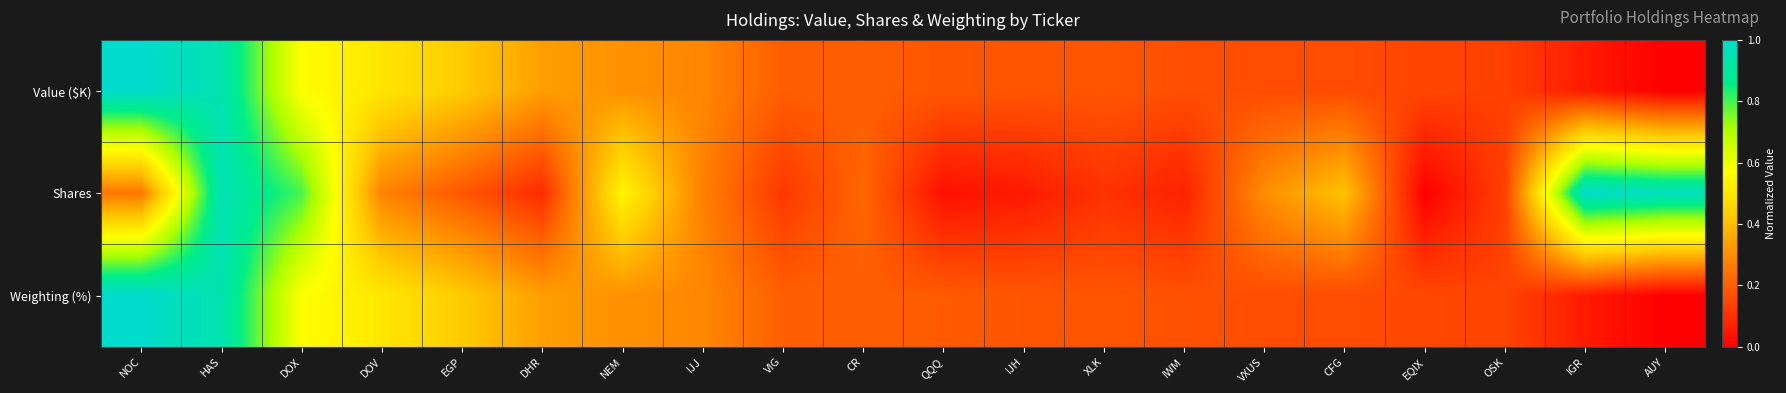

Reading left to right, list all the values displayed in this chart.

Value ($K): NOC=1.0	HAS=0.9	DOX=0.6	DOV=0.5	EGP=0.4	DHR=0.3	NEM=0.3	IJJ=0.3	VIG=0.2	CR=0.2	QQQ=0.2	IJH=0.2	XLK=0.2	IWM=0.2	VXUS=0.2	CFG=0.2	EQIX=0.1	OSK=0.1	IGR=0.1	AUY=0.0
Shares: NOC=0.2	HAS=0.9	DOX=0.8	DOV=0.3	EGP=0.2	DHR=0.1	NEM=0.5	IJJ=0.3	VIG=0.1	CR=0.2	QQQ=0.0	IJH=0.1	XLK=0.1	IWM=0.1	VXUS=0.3	CFG=0.4	EQIX=0.0	OSK=0.1	IGR=1.0	AUY=1.0
Weighting (%): NOC=1.0	HAS=0.9	DOX=0.6	DOV=0.5	EGP=0.4	DHR=0.3	NEM=0.3	IJJ=0.3	VIG=0.2	CR=0.2	QQQ=0.2	IJH=0.2	XLK=0.2	IWM=0.2	VXUS=0.2	CFG=0.2	EQIX=0.2	OSK=0.1	IGR=0.1	AUY=0.0